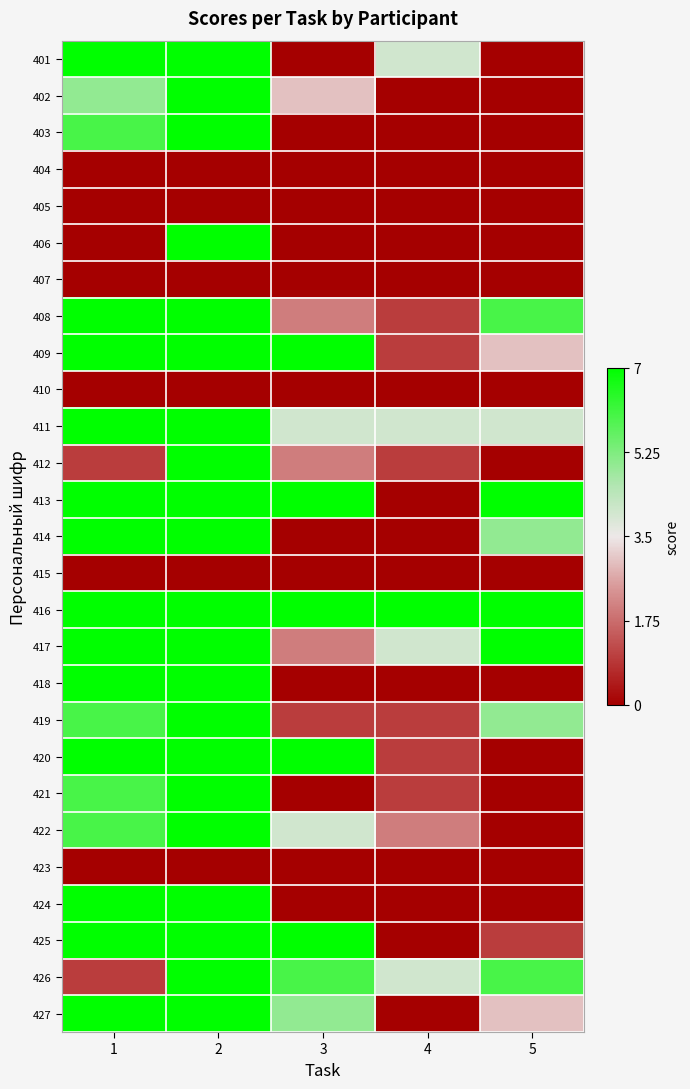

Reading left to right, what are all the values shown in this chart?

401: 1=1.0	2=1.0	3=-1.0	4=0.1	5=-1.0
402: 1=0.4	2=1.0	3=-0.1	4=-1.0	5=-1.0
403: 1=0.7	2=1.0	3=-1.0	4=-1.0	5=-1.0
404: 1=-1.0	2=-1.0	3=-1.0	4=-1.0	5=-1.0
405: 1=-1.0	2=-1.0	3=-1.0	4=-1.0	5=-1.0
406: 1=-1.0	2=1.0	3=-1.0	4=-1.0	5=-1.0
407: 1=-1.0	2=-1.0	3=-1.0	4=-1.0	5=-1.0
408: 1=1.0	2=1.0	3=-0.4	4=-0.7	5=0.7
409: 1=1.0	2=1.0	3=1.0	4=-0.7	5=-0.1
410: 1=-1.0	2=-1.0	3=-1.0	4=-1.0	5=-1.0
411: 1=1.0	2=1.0	3=0.1	4=0.1	5=0.1
412: 1=-0.7	2=1.0	3=-0.4	4=-0.7	5=-1.0
413: 1=1.0	2=1.0	3=1.0	4=-1.0	5=1.0
414: 1=1.0	2=1.0	3=-1.0	4=-1.0	5=0.4
415: 1=-1.0	2=-1.0	3=-1.0	4=-1.0	5=-1.0
416: 1=1.0	2=1.0	3=1.0	4=1.0	5=1.0
417: 1=1.0	2=1.0	3=-0.4	4=0.1	5=1.0
418: 1=1.0	2=1.0	3=-1.0	4=-1.0	5=-1.0
419: 1=0.7	2=1.0	3=-0.7	4=-0.7	5=0.4
420: 1=1.0	2=1.0	3=1.0	4=-0.7	5=-1.0
421: 1=0.7	2=1.0	3=-1.0	4=-0.7	5=-1.0
422: 1=0.7	2=1.0	3=0.1	4=-0.4	5=-1.0
423: 1=-1.0	2=-1.0	3=-1.0	4=-1.0	5=-1.0
424: 1=1.0	2=1.0	3=-1.0	4=-1.0	5=-1.0
425: 1=1.0	2=1.0	3=1.0	4=-1.0	5=-0.7
426: 1=-0.7	2=1.0	3=0.7	4=0.1	5=0.7
427: 1=1.0	2=1.0	3=0.4	4=-1.0	5=-0.1